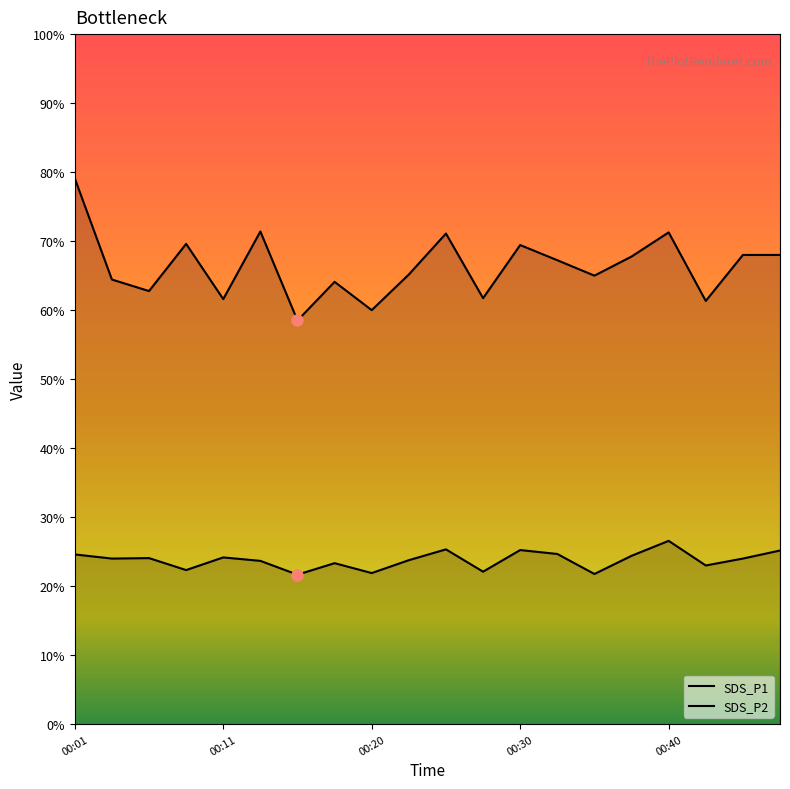

In SDS_P2, how many points are lower than both neighbors (excluding endpoints)?

7